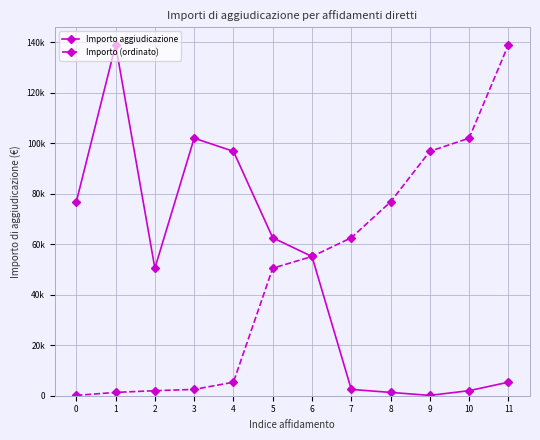

True or false: Importo (ordinato) and Importo aggiudicazione cross at least once.

False